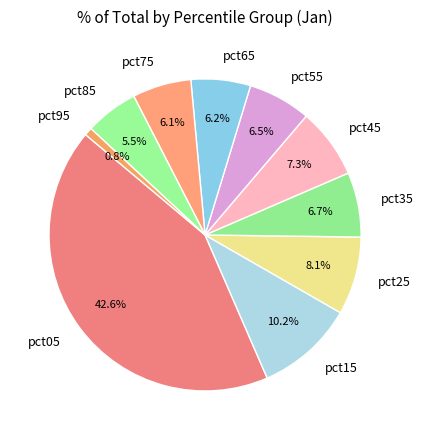

Which has a higher value, pct25 or pct75?

pct25